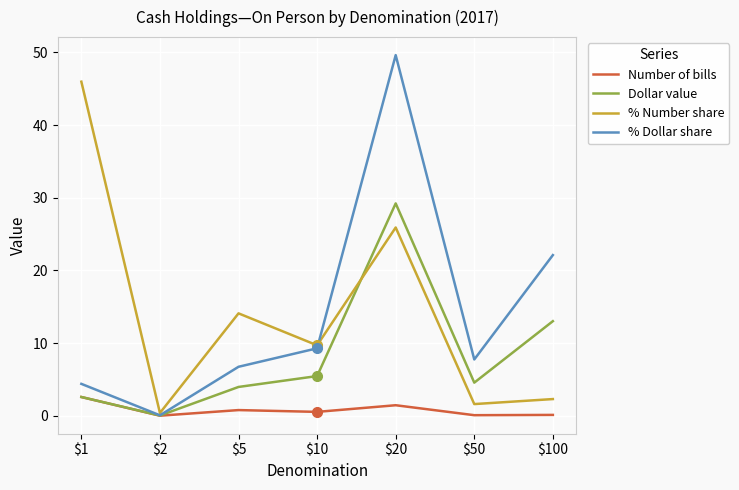

How many interior local peaks does the % Number share series have?

2